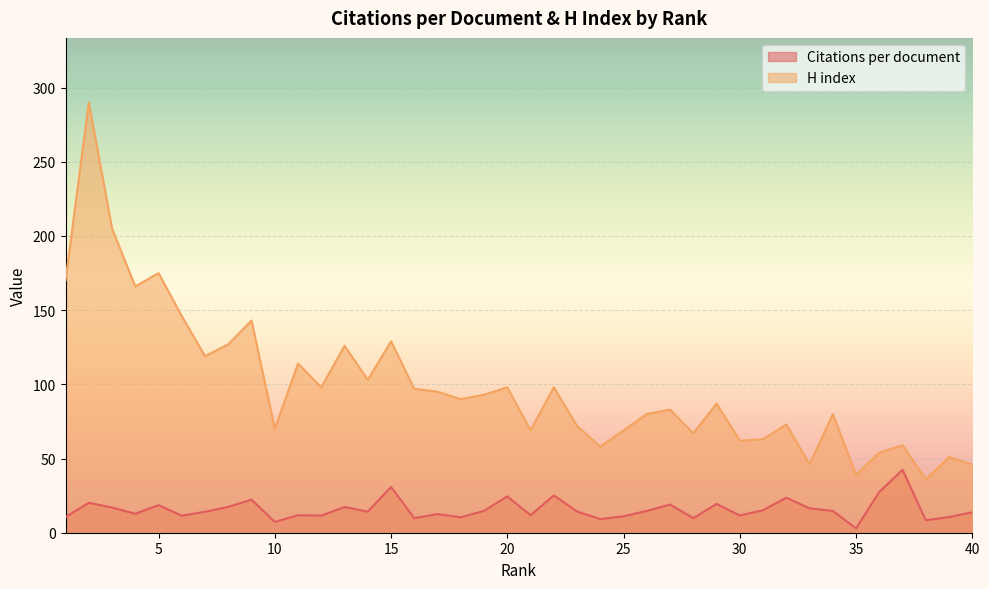

The Citations per document series shows 25.1 at 22. True or false?

True